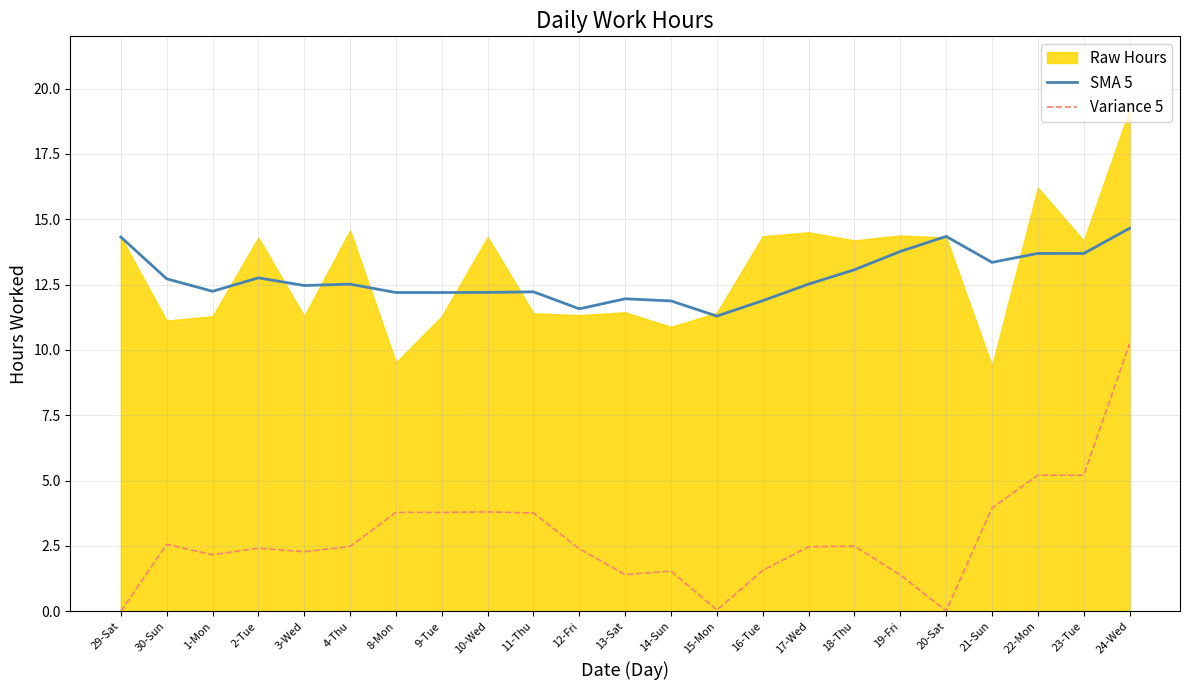

What position from the left is 22-Mon?

21